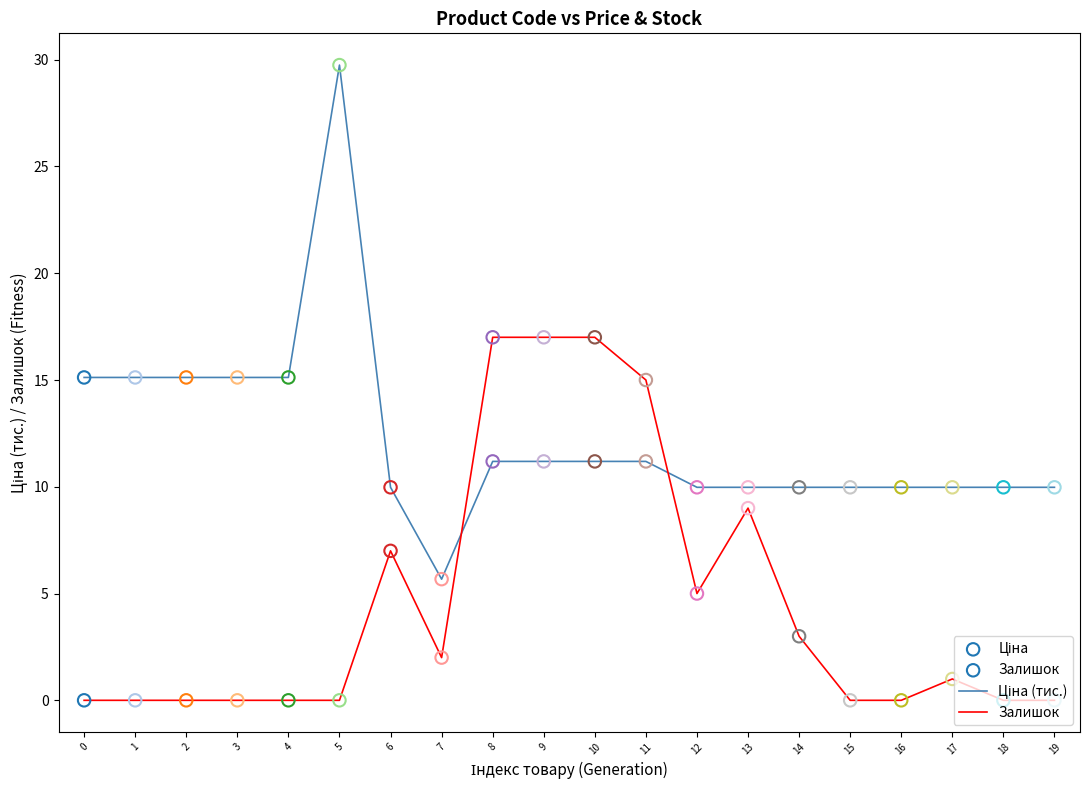

What is the total value across all series at 17?

11.0